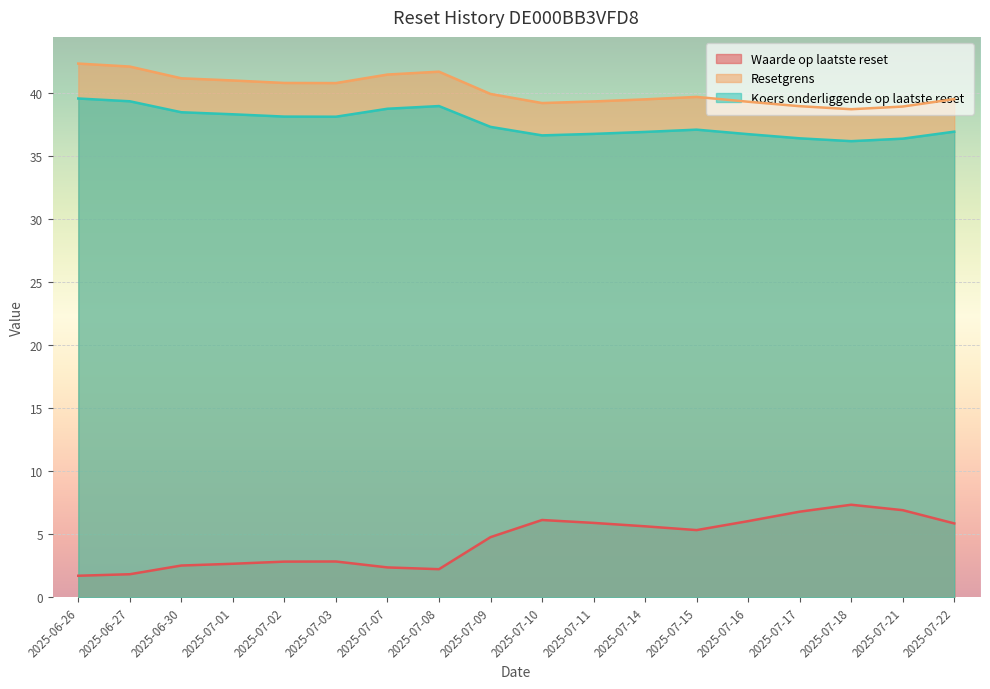

What position from the right is 2025-06-27?

17